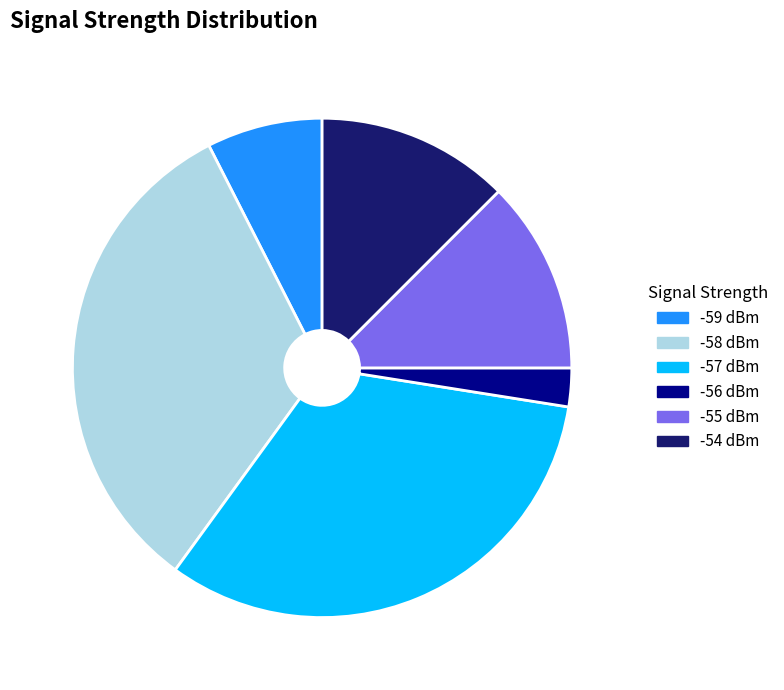

Count the number of slices in the pie.

6